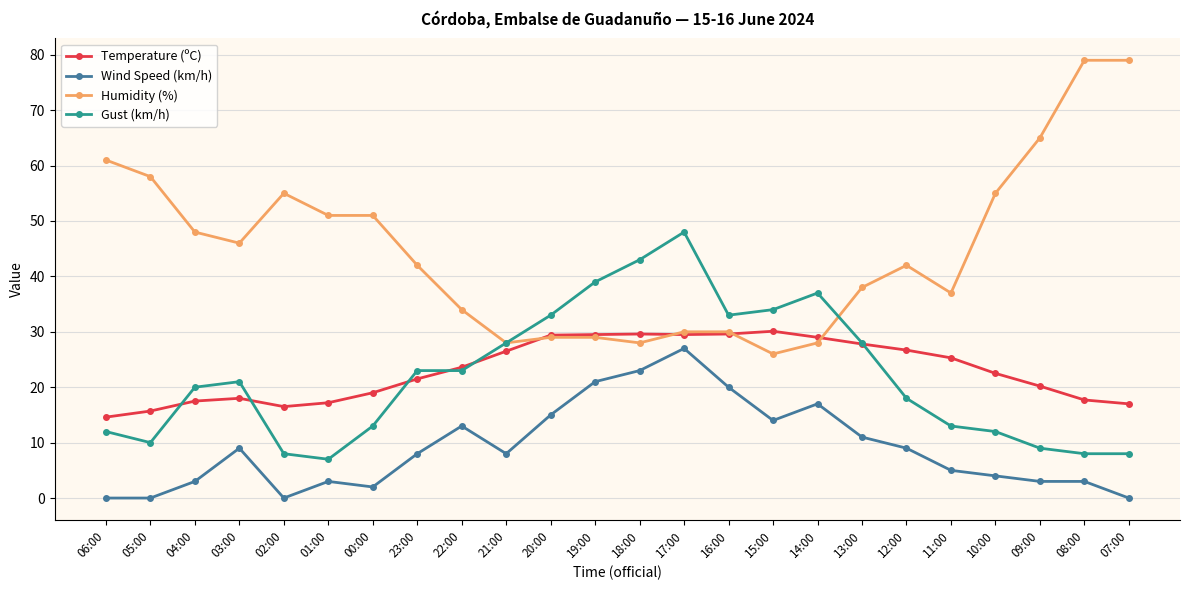

True or false: Humidity (%) has more than 0 points higher than both neighbors.

True